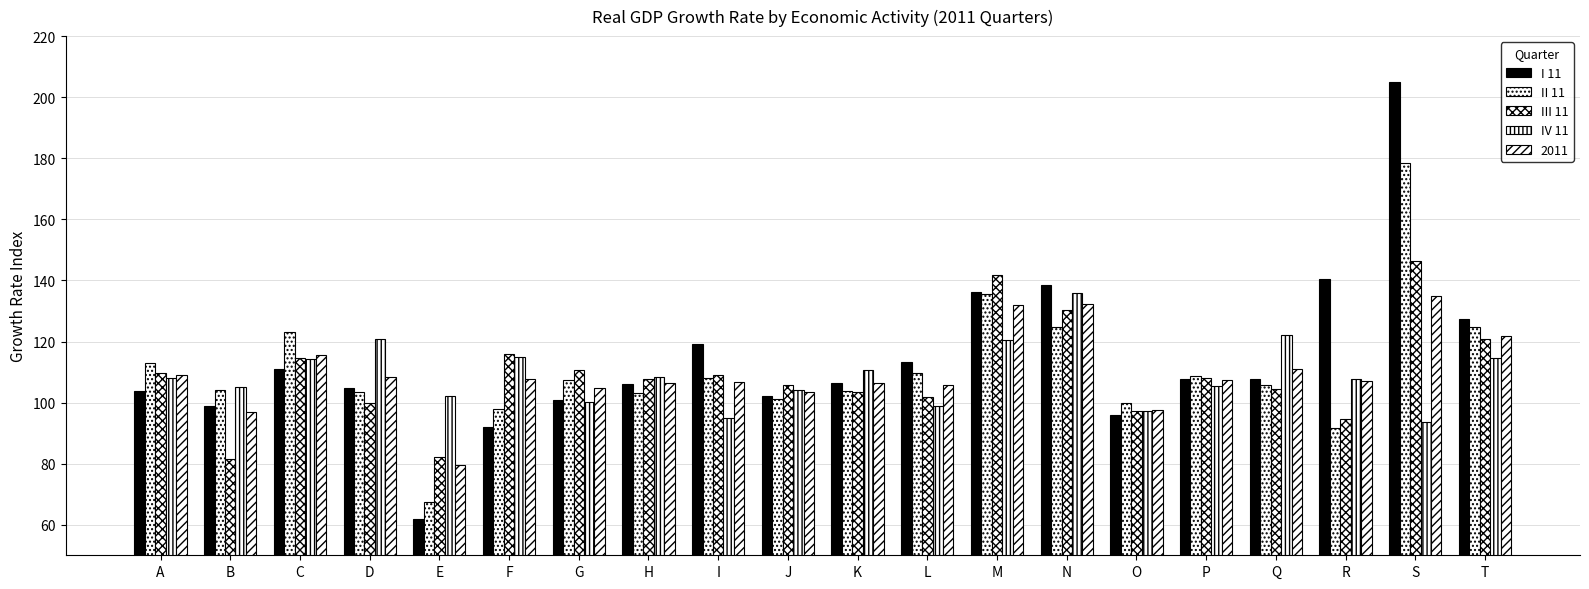

Which category has the lowest value in the II 11 series?

E